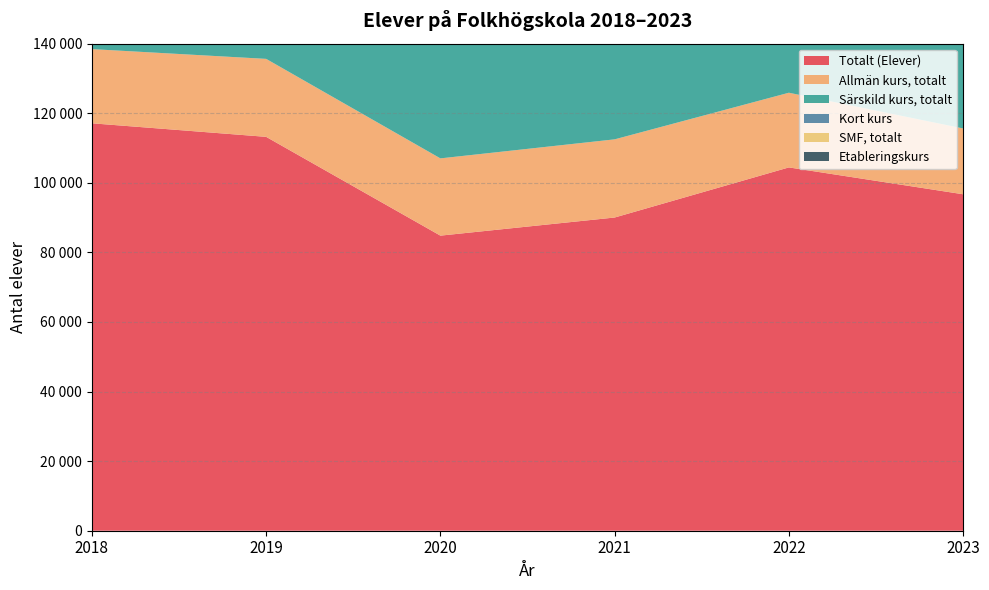

Reading left to right, list all the values displayed in this chart.

Totalt (Elever): 117113	113216	84820	90028	104430	96711
Allmän kurs, totalt: 21322	22414	22208	22469	21467	18919
Särskild kurs, totalt: 35455	36974	36854	38895	42016	38914
Kort kurs: 54277	50347	21341	25150	39147	38028
SMF, totalt: 3862	3743	4268	4118	3220	3256
Etableringskurs: 5405	2770	1830	1732	1011	642